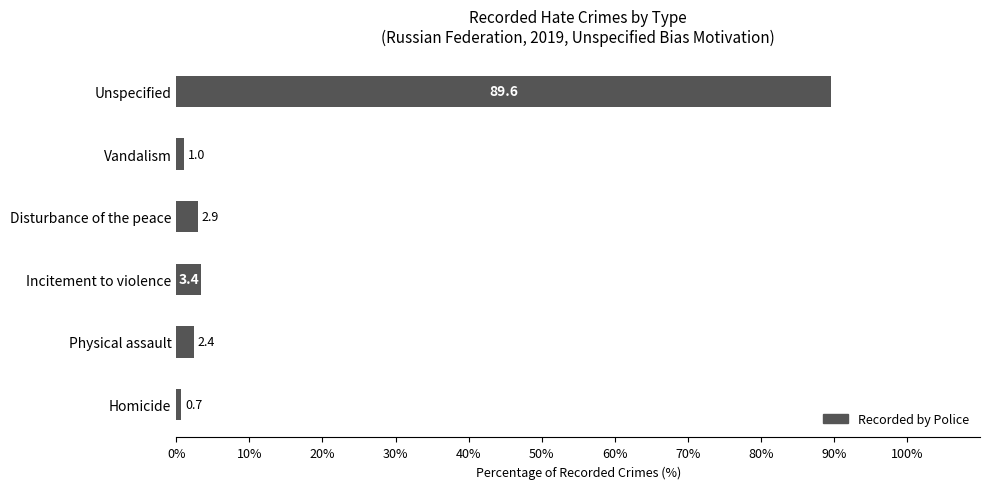

What is the change in value from Physical assault to Disturbance of the peace?

+0.5